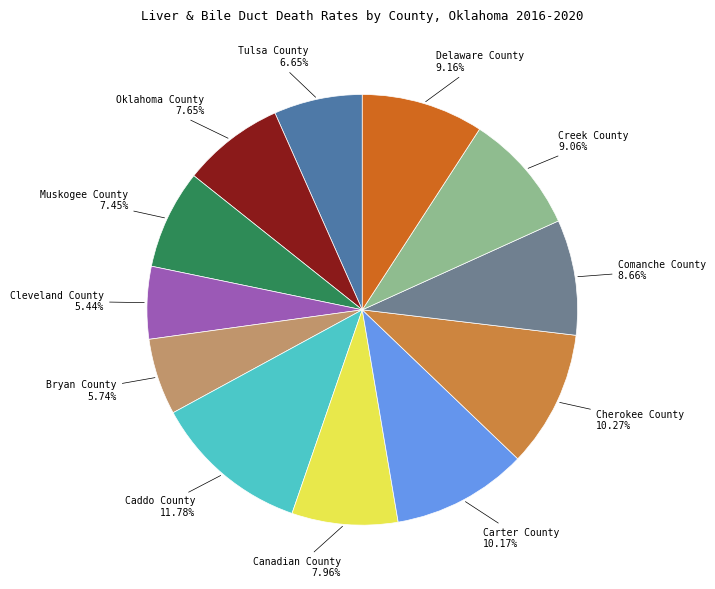

Does any single category account for the majority?

No